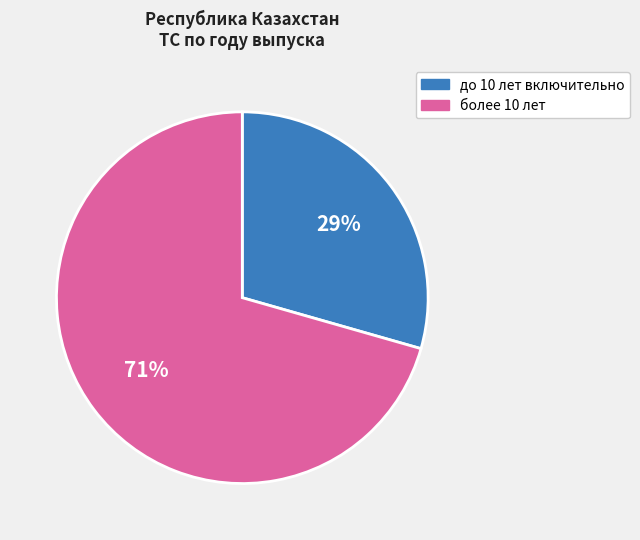

Count the number of slices in the pie.

2